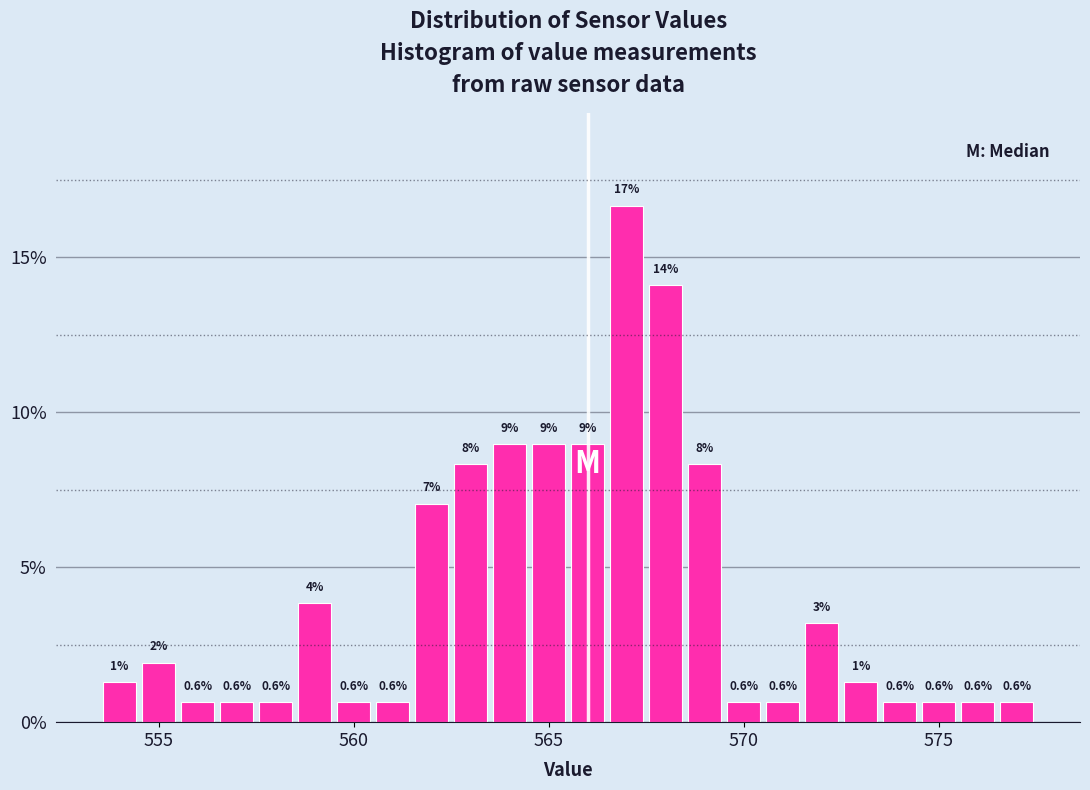

Around what value on the x-axis is the tallest bar? Give the approximate position of its centre, as read against the axis.

567.0